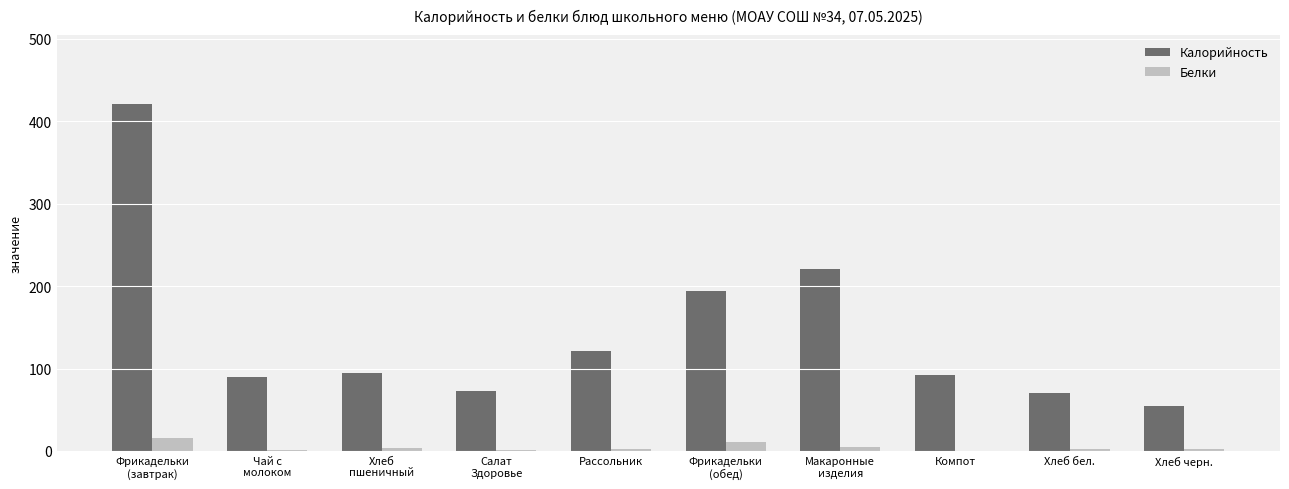

Which series has the widest spread of values?

Калорийность